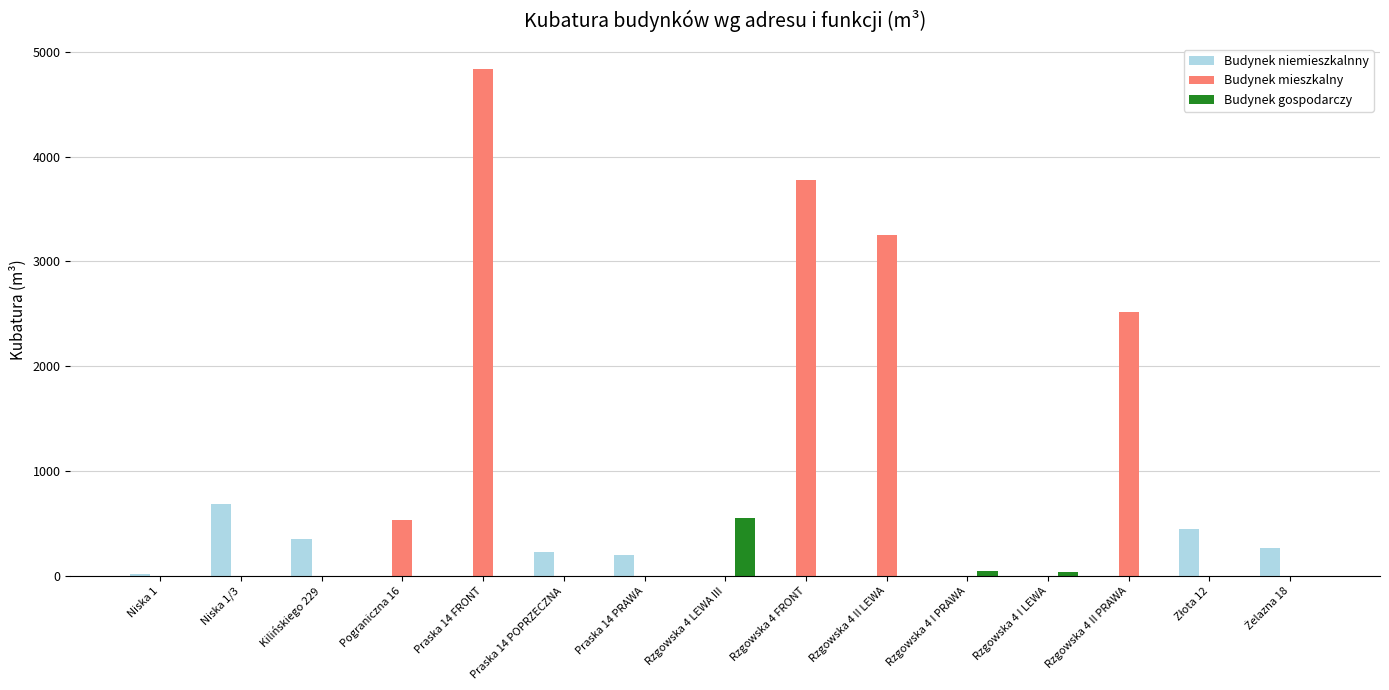

What is the spread (max minus min) of values at Rzgowska 4 II LEWA?

3250.0